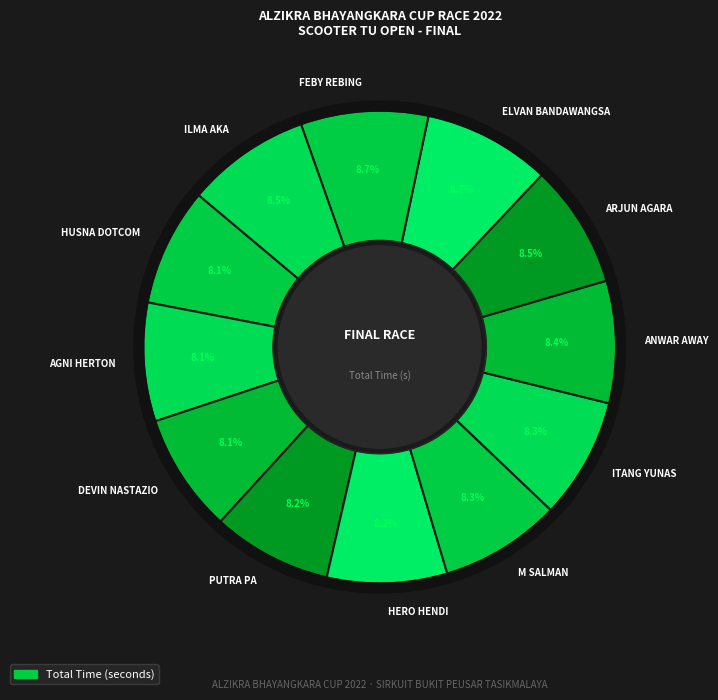

True or false: ITANG YUNAS accounts for 1% of the total.

False